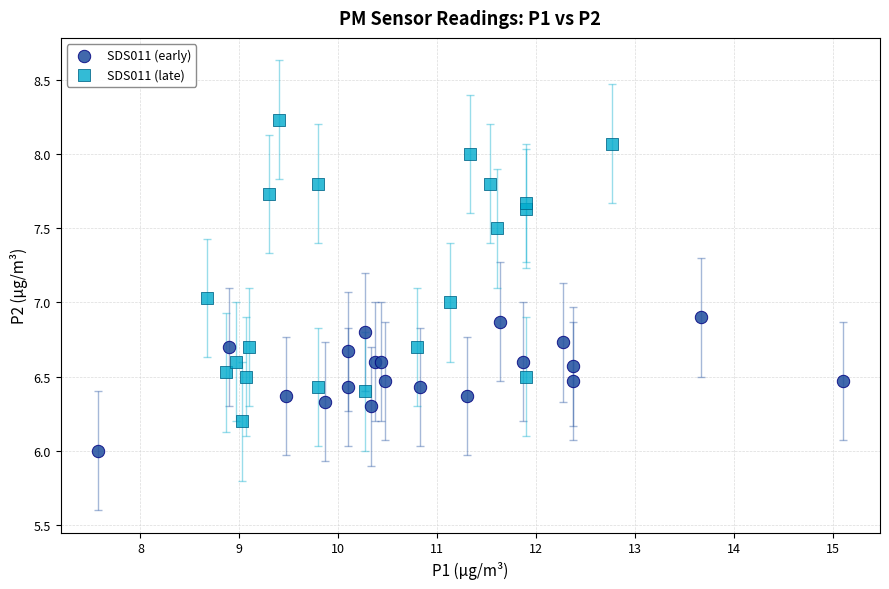

Which series has the largest Y range (max minus min)?

SDS011 (late)